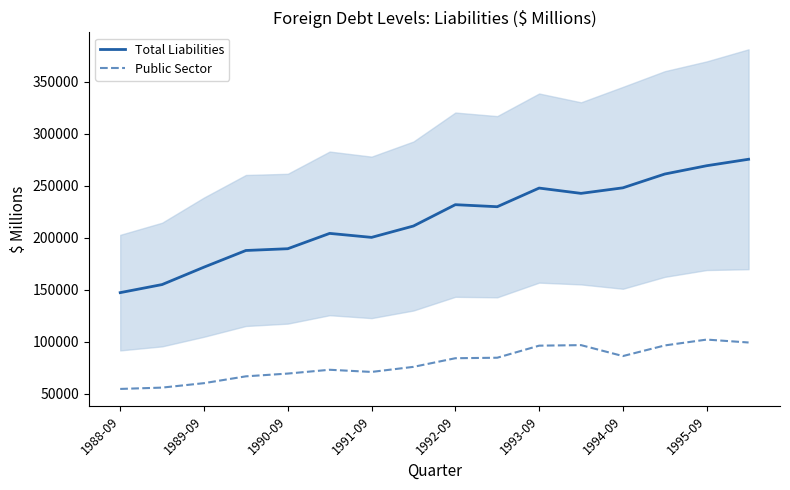

The value of Public Sector at 1989-09 is 85190. True or false?

False